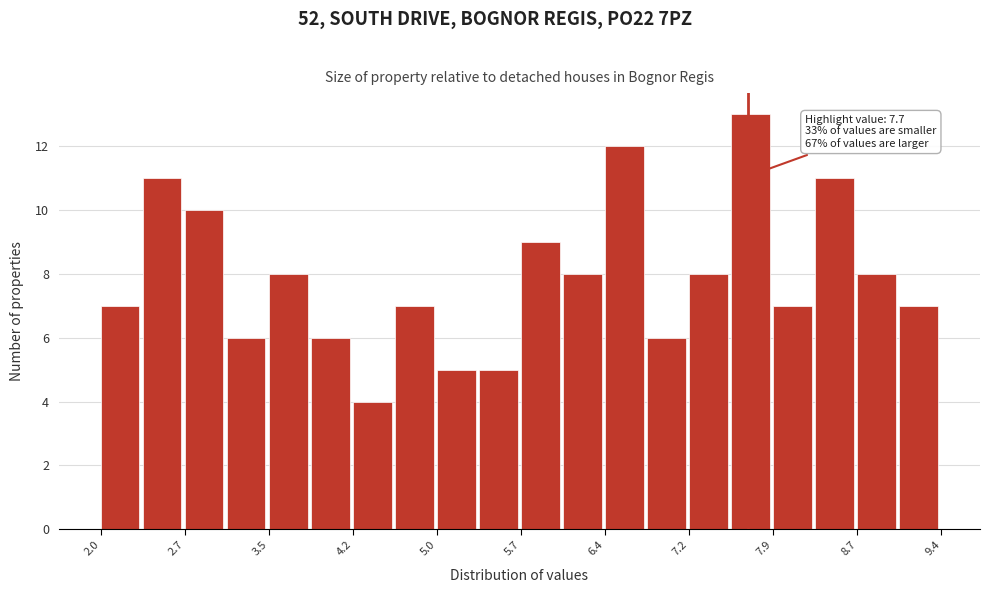

Read against the x-axis, roughly where is the centre of the tallest bar?

7.7